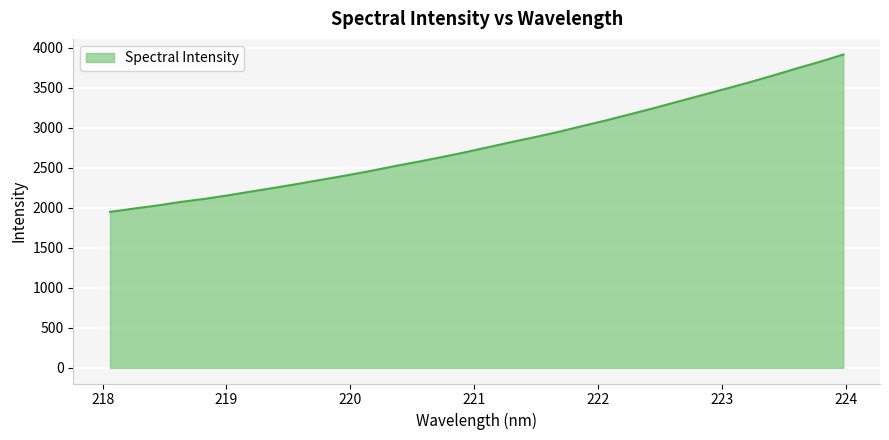

What is the maximum value shown in the chart?

3914.0